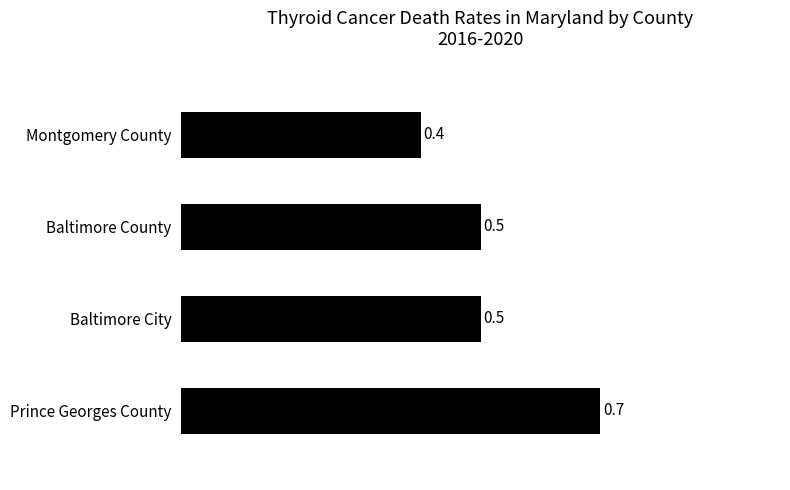

Does the chart contain any negative values?

No